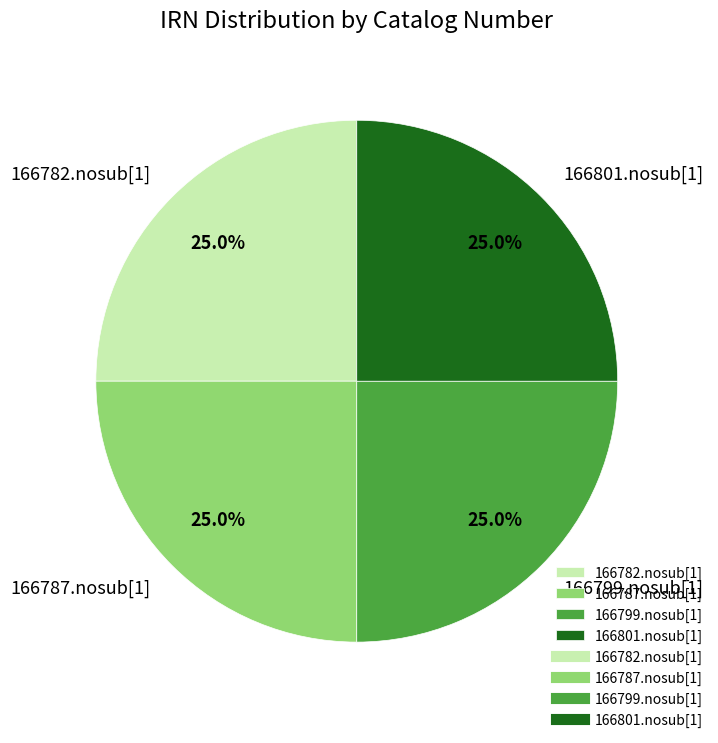

Is 166787.nosub[1] the majority of the pie?

No